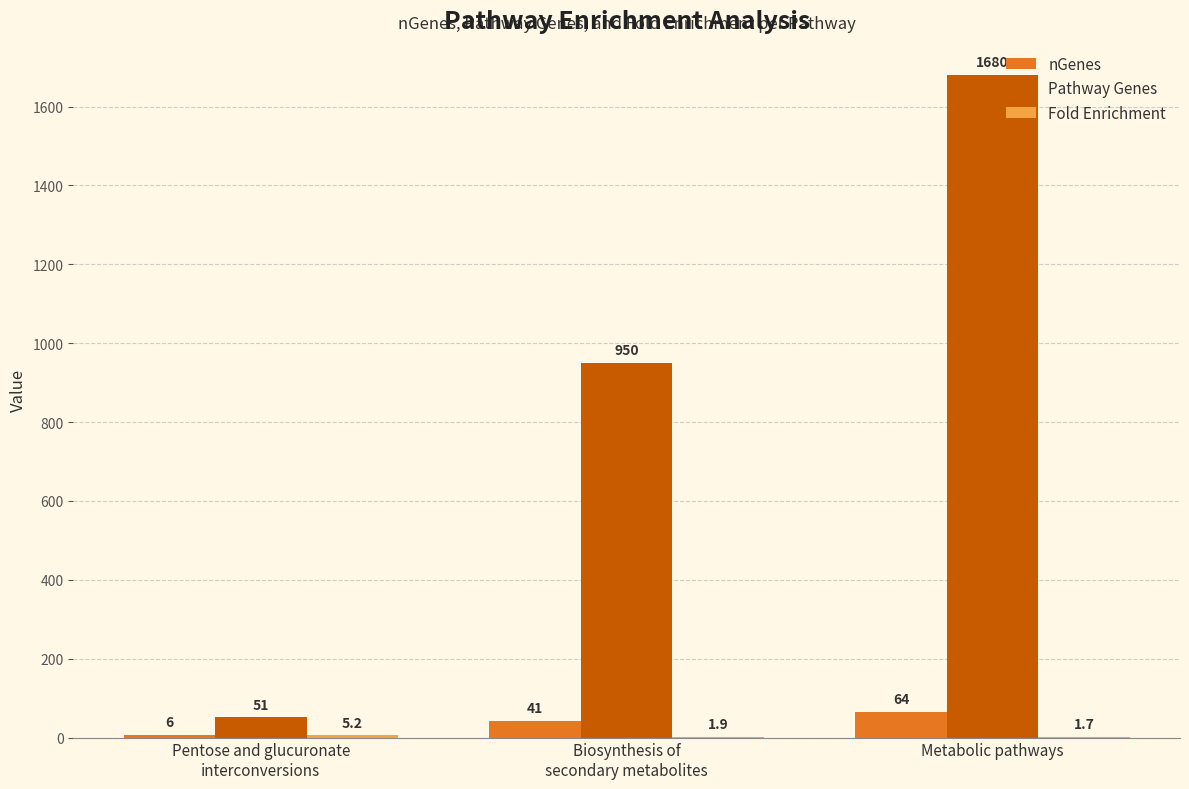

What is the approximate value of Pathway Genes at Metabolic pathways?

1680.0